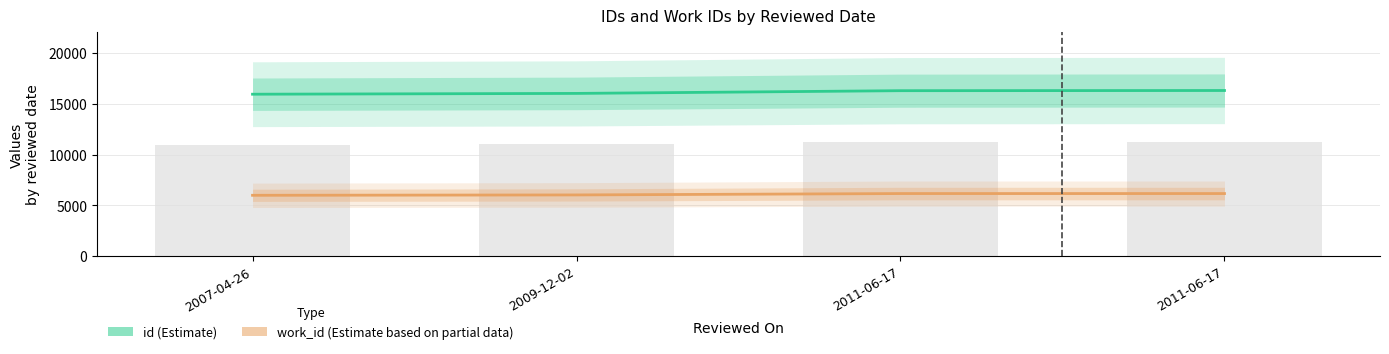

What is the label of the 4th bar from the right?

2007-04-26